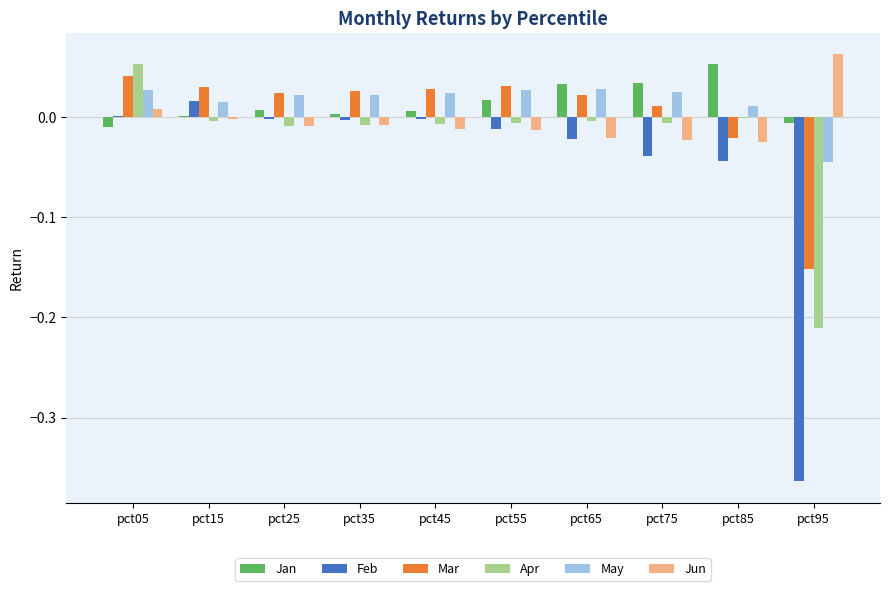

Is it true that Feb equals -0.0 at pct65?

True